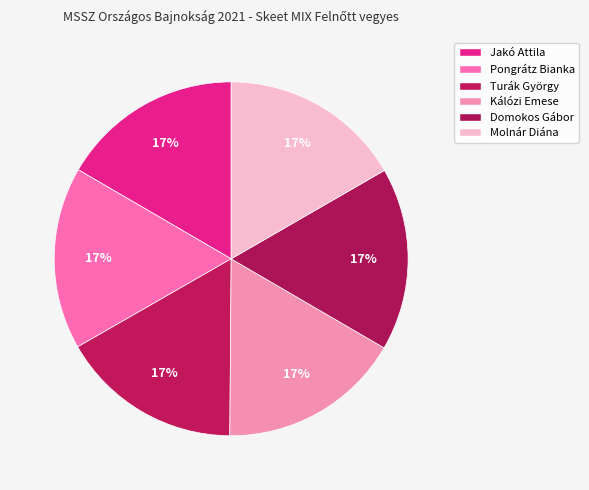

How many segments does this pie chart have?

6